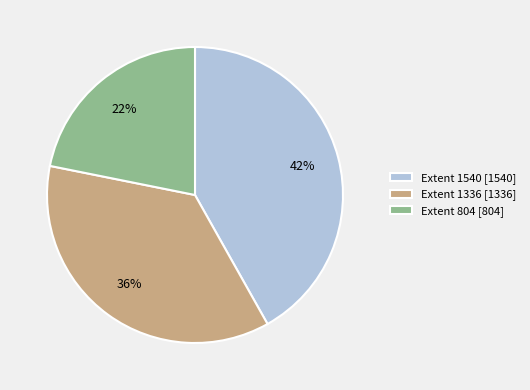

What percentage is the Extent 804 [804] slice, to the nearest percent?

22%